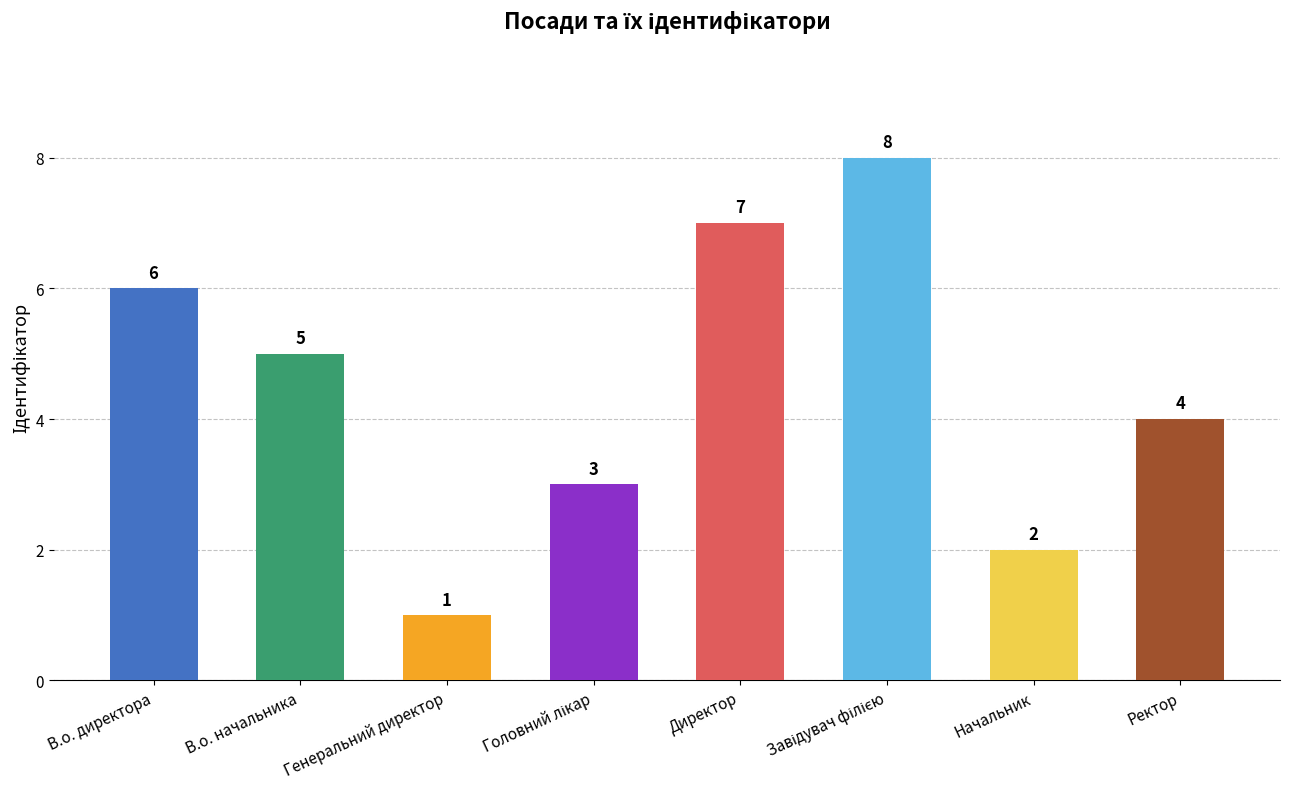

Is it true that the value at В.о. начальника is 8?

False